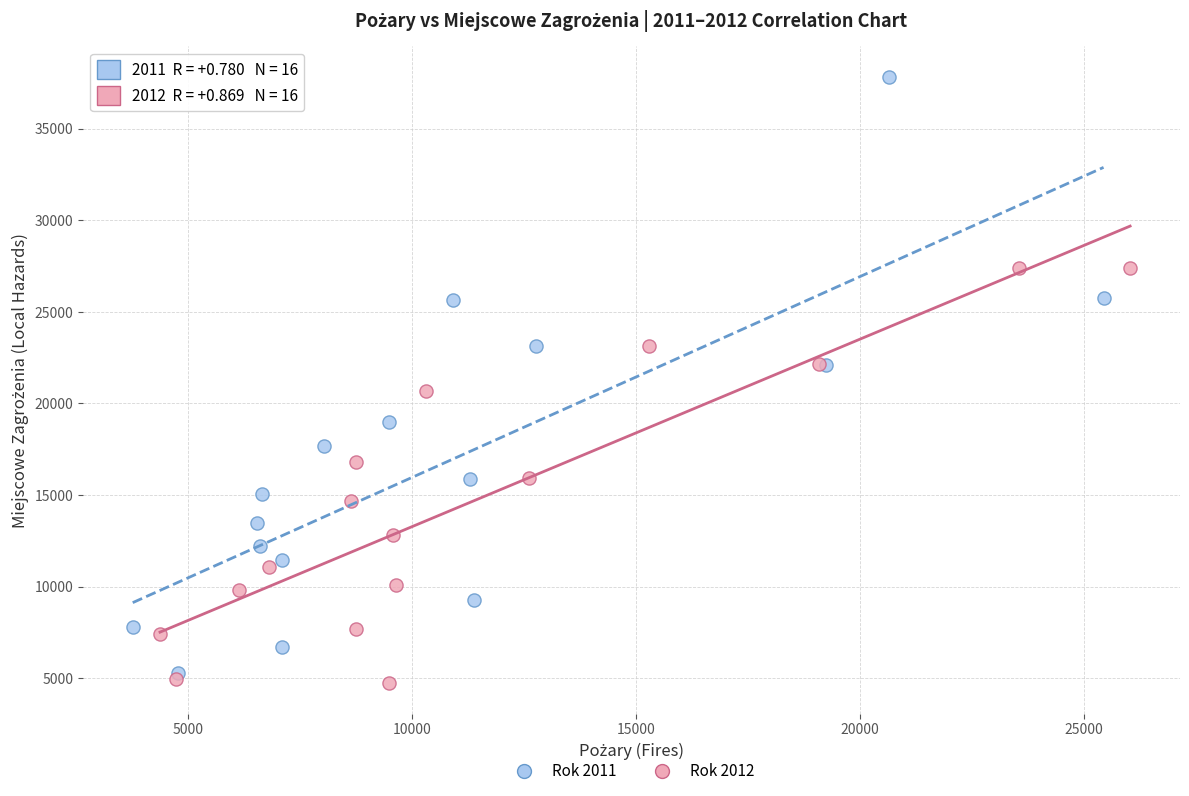

Which series has the widest spread of Y values?

Rok 2011